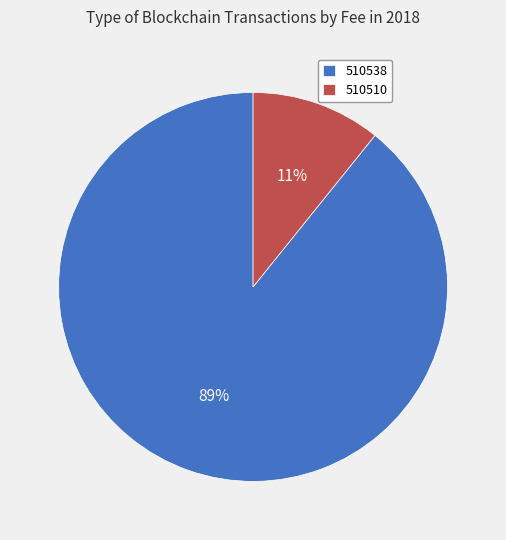

To the nearest percent, what is the difference between the largest and smallest slice percentages?

78%